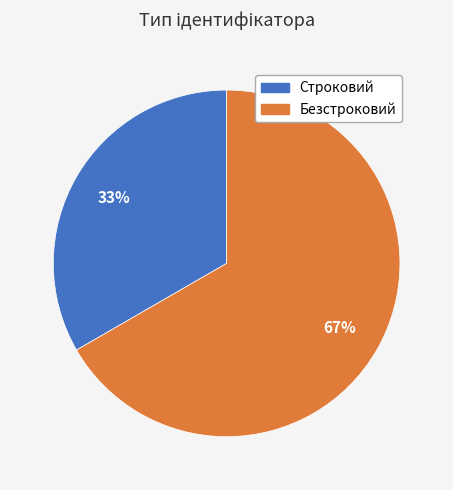

Is it true that Безстроковий is 67% of the pie?

True